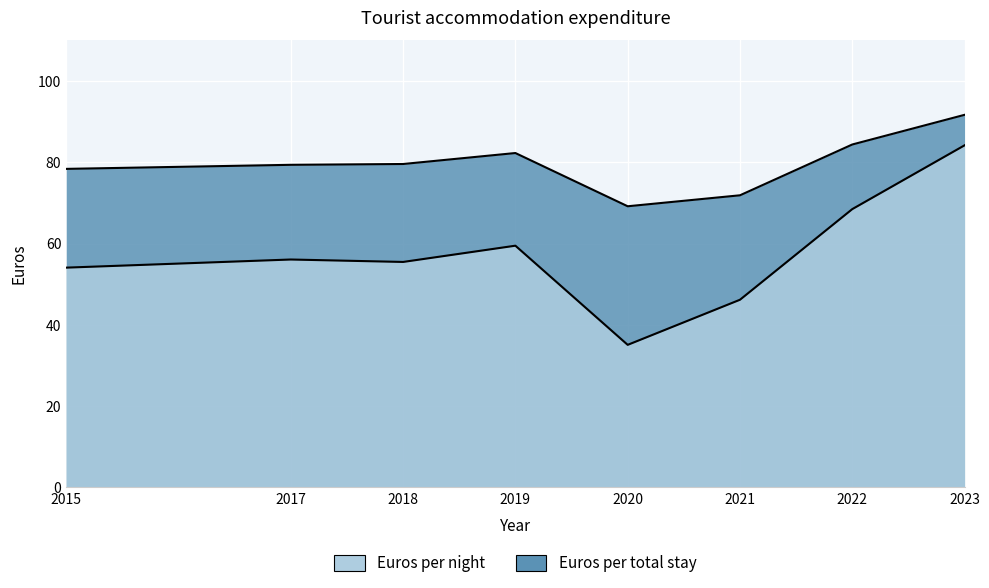

How many lines are shown in the chart?

2